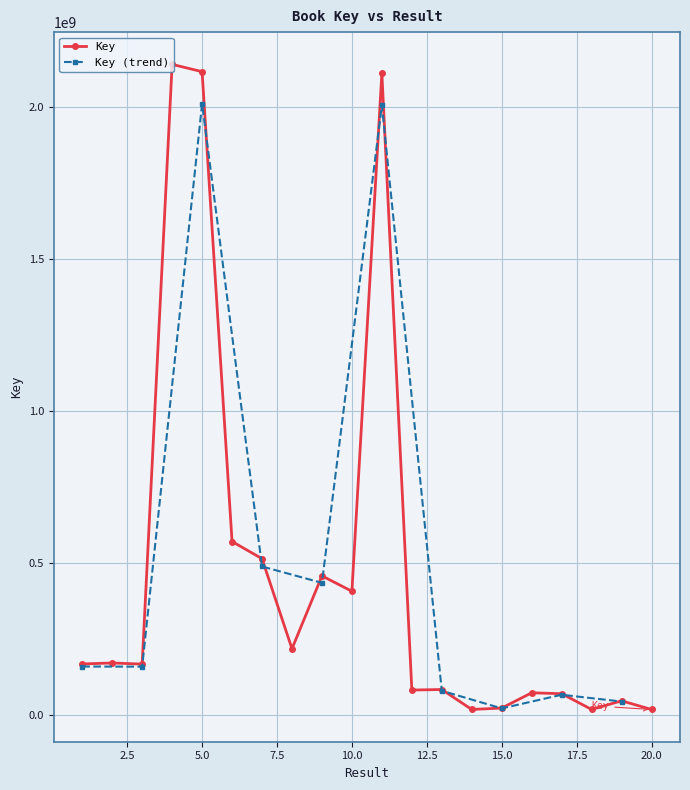

What is the sum of all values?

9479758950